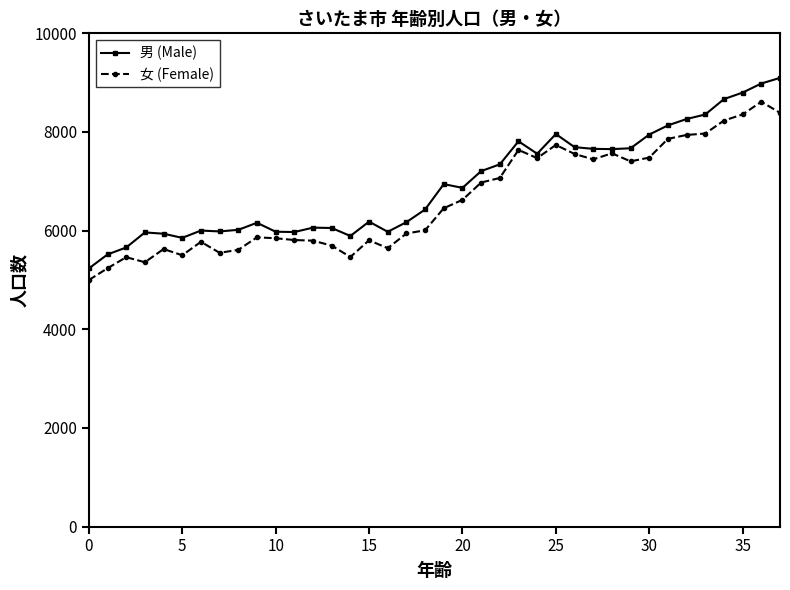

Which series has the largest range (max minus min)?

男 (Male)